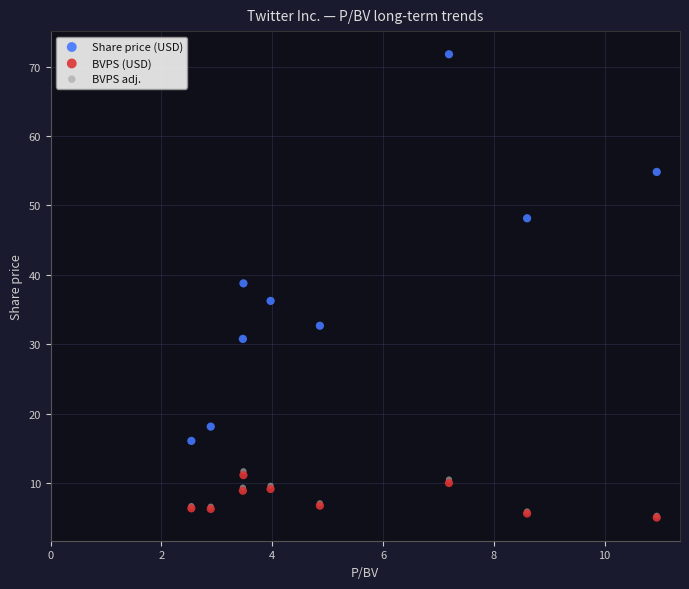

What are all the series names shown in the legend?

Share price (USD), BVPS (USD), BVPS adj.